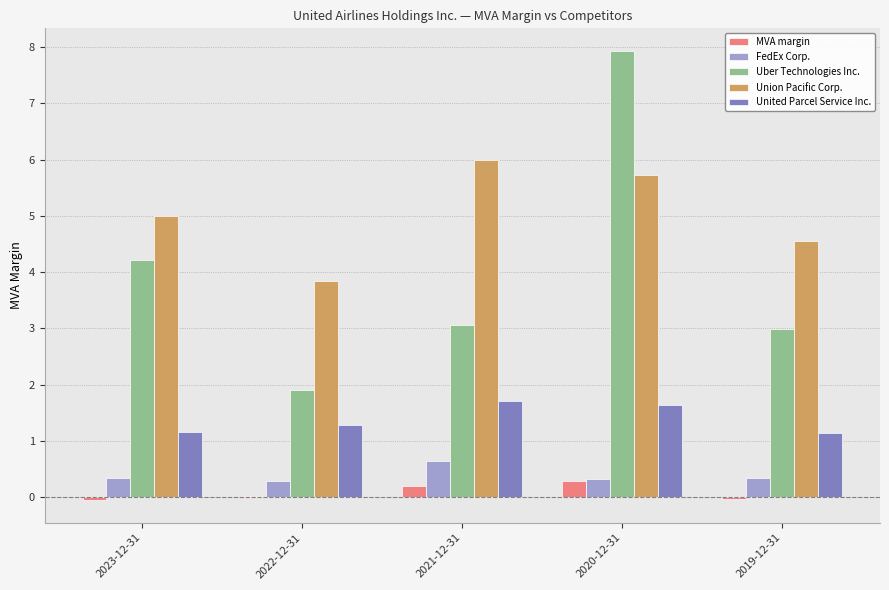

Where is Uber Technologies Inc. nearest to the value 4?

2023-12-31